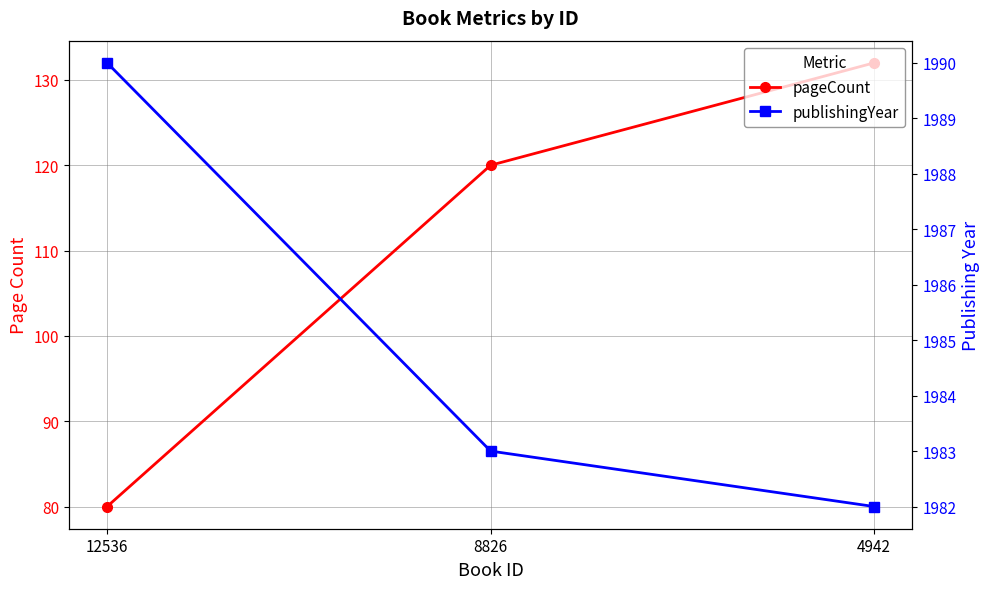

At which label is publishingYear closest to 1986?

8826